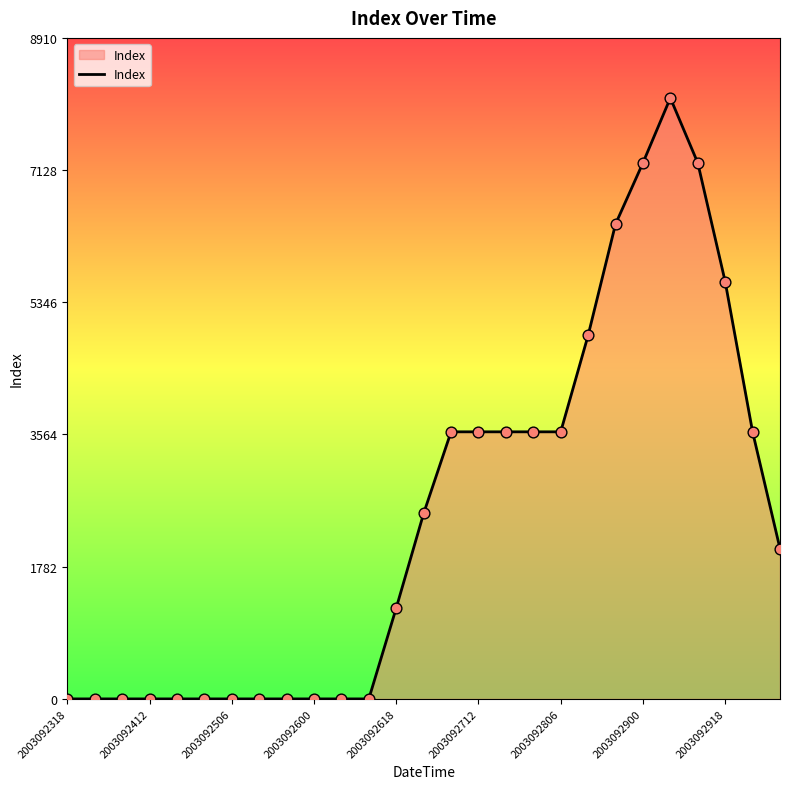

What is the maximum value shown in the chart?

8100